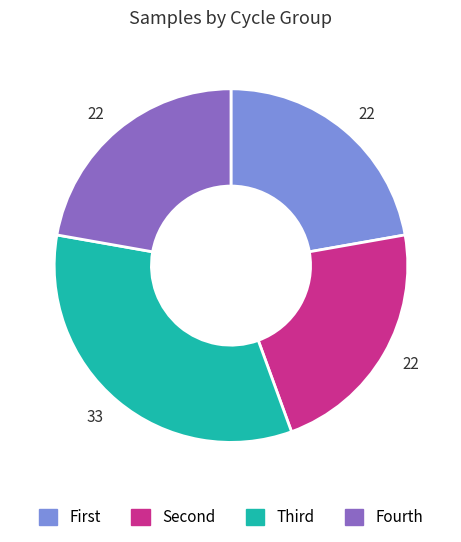

How many segments does this pie chart have?

4